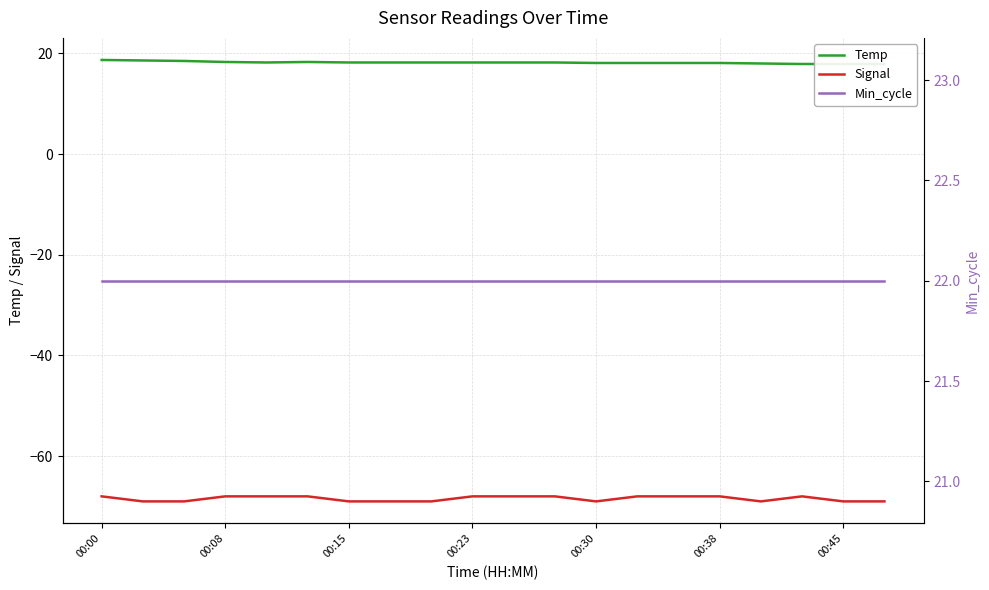

Does the chart have visible grid lines?

Yes